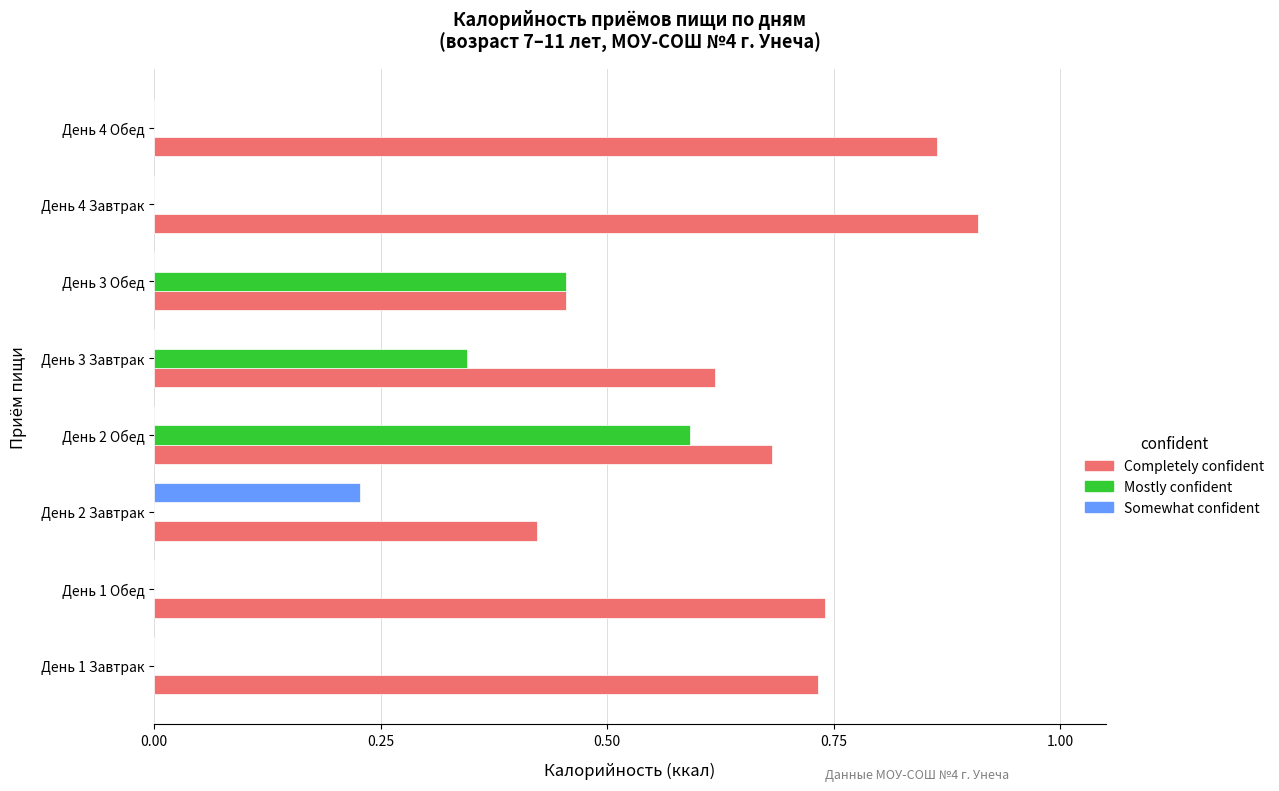

True or false: Somewhat confident has a value of -0.1 at День 4 Обед.

False